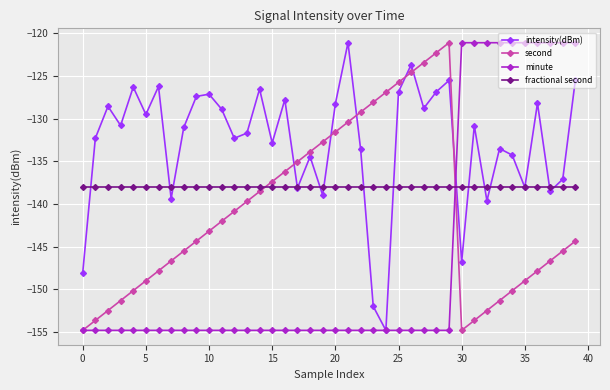

What is the maximum value for second?

-121.1